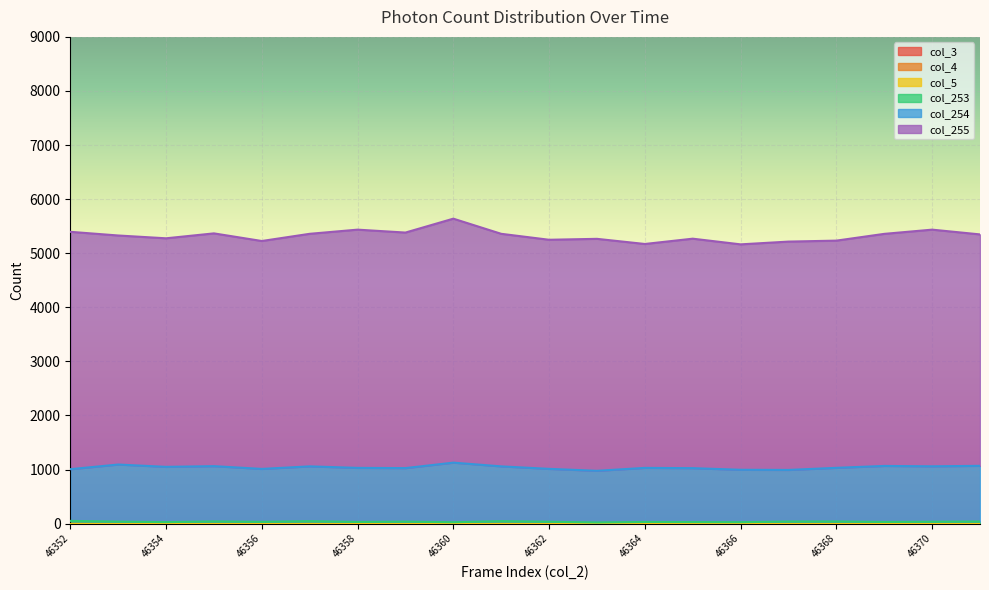

How many values in the col_253 series exceed 35?

9